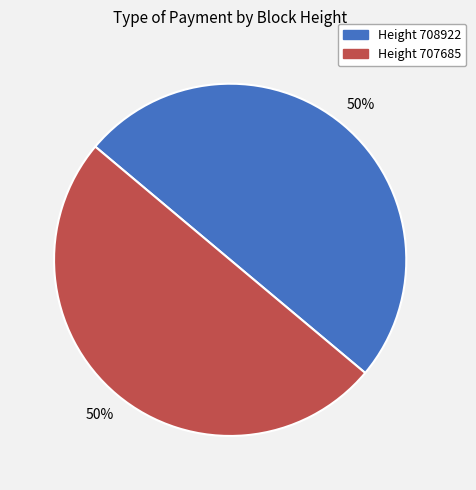

To the nearest percent, what is the average slice percentage?

50%